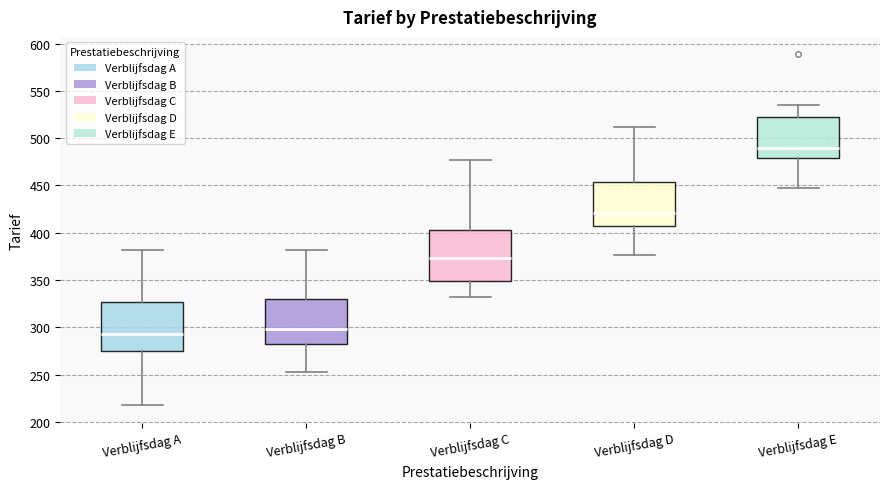

Reading left to right, read every box against the y-axis: the position of its median line, the range the box covers, and the ends of its whiskers. The values are not printed on the chart, so give them approximately, as read against the axis.

Verblijfsdag A: median 295, box 275 to 325, whiskers 215 to 380
Verblijfsdag B: median 300, box 280 to 330, whiskers 255 to 380
Verblijfsdag C: median 375, box 350 to 405, whiskers 330 to 475
Verblijfsdag D: median 420, box 405 to 455, whiskers 375 to 510
Verblijfsdag E: median 490, box 480 to 520, whiskers 445 to 535